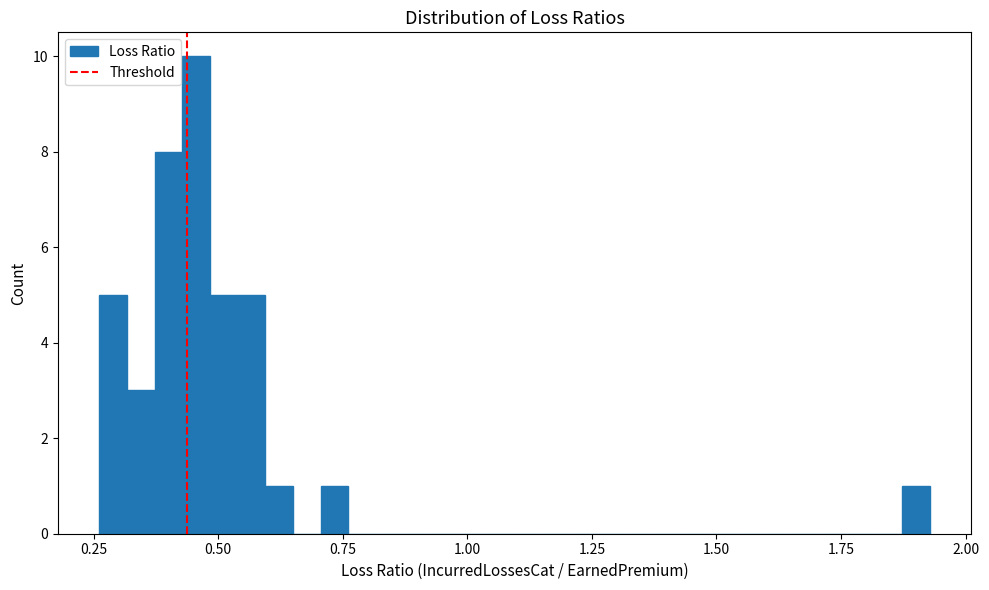

Read against the x-axis, roughly where is the centre of the tallest bar?

0.45